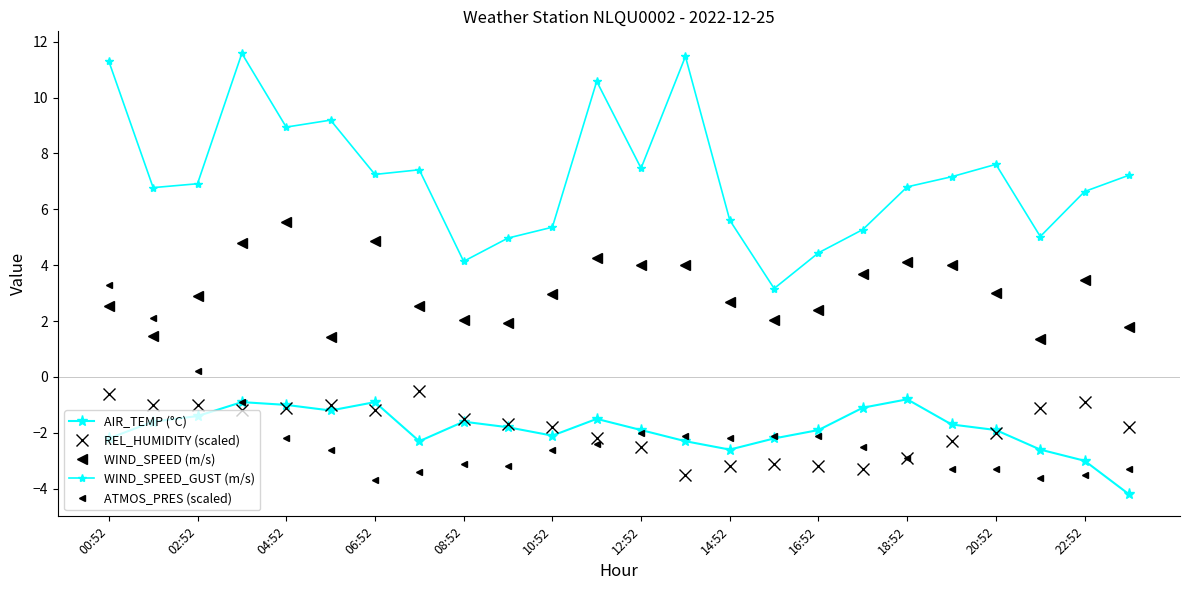

Is this an area chart (filled region under the line)?

No